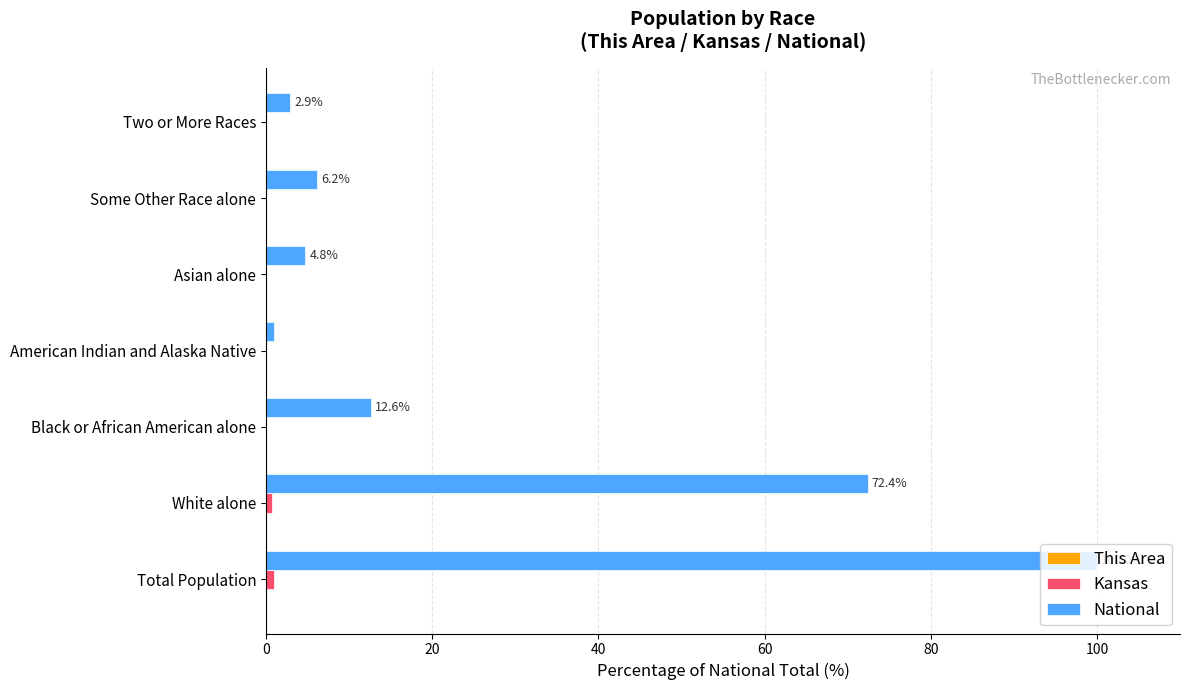

At which category is the sum across all series the highest?

Total Population